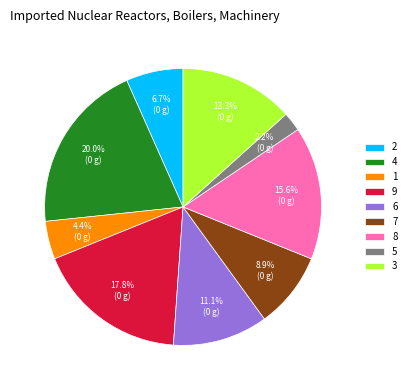

Does 9 account for over 50% of the chart?

No